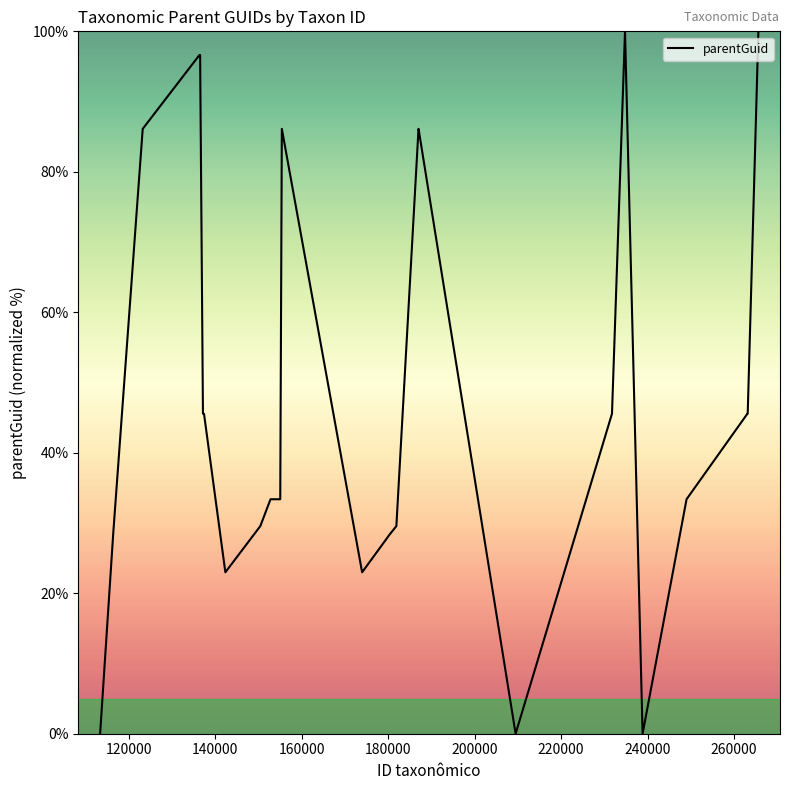

What is the maximum value shown in the chart?

100.0